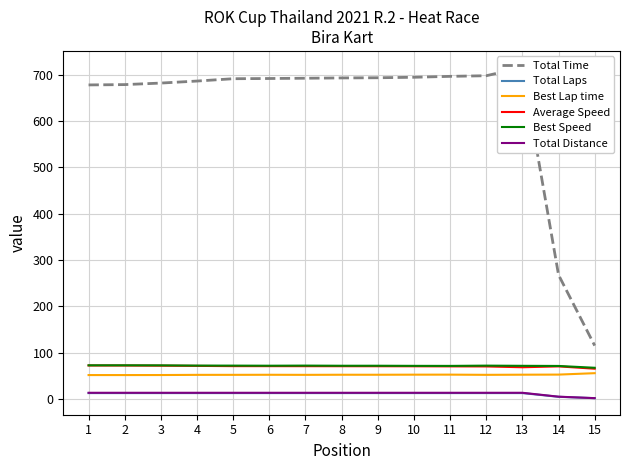

Which series has the widest spread of values?

Total Time